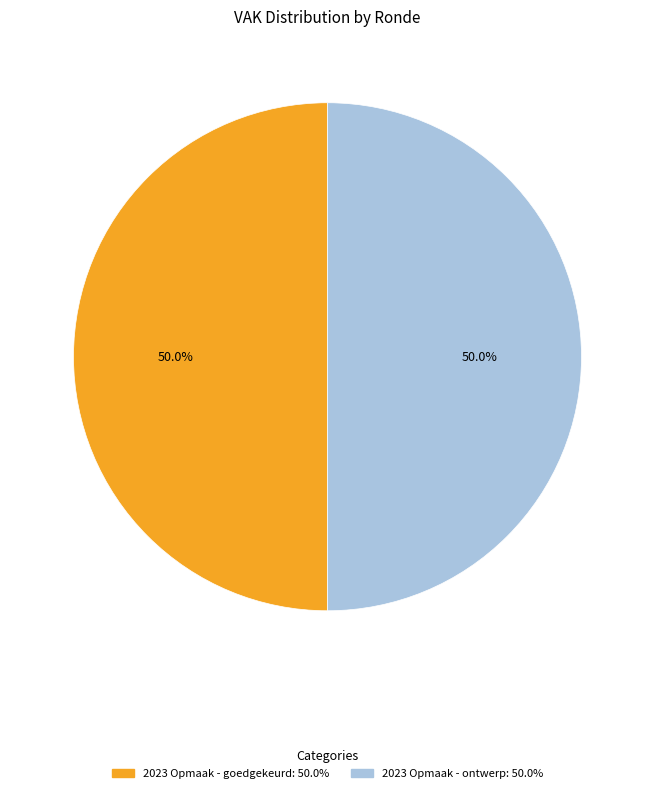

How many slices are in this pie chart?

2